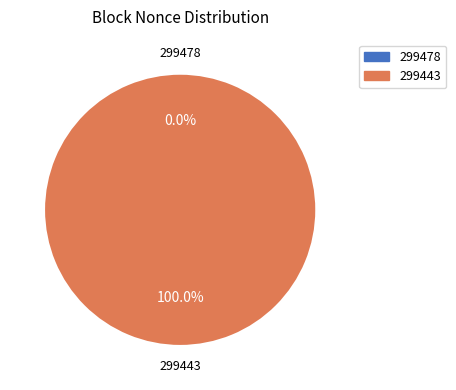

Count the number of slices in the pie.

2